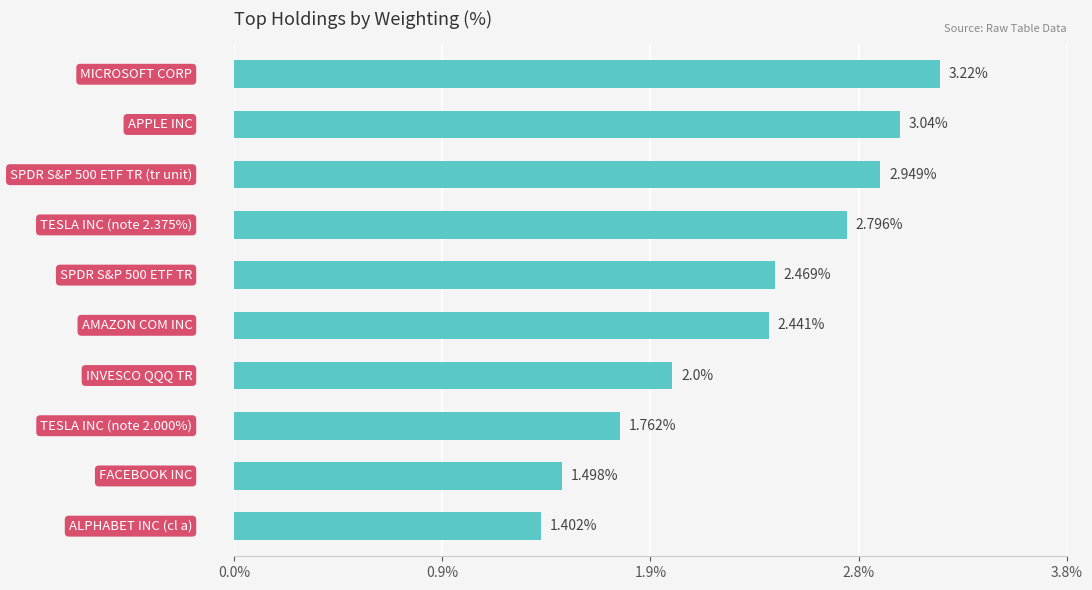

What is the average value?

2.4